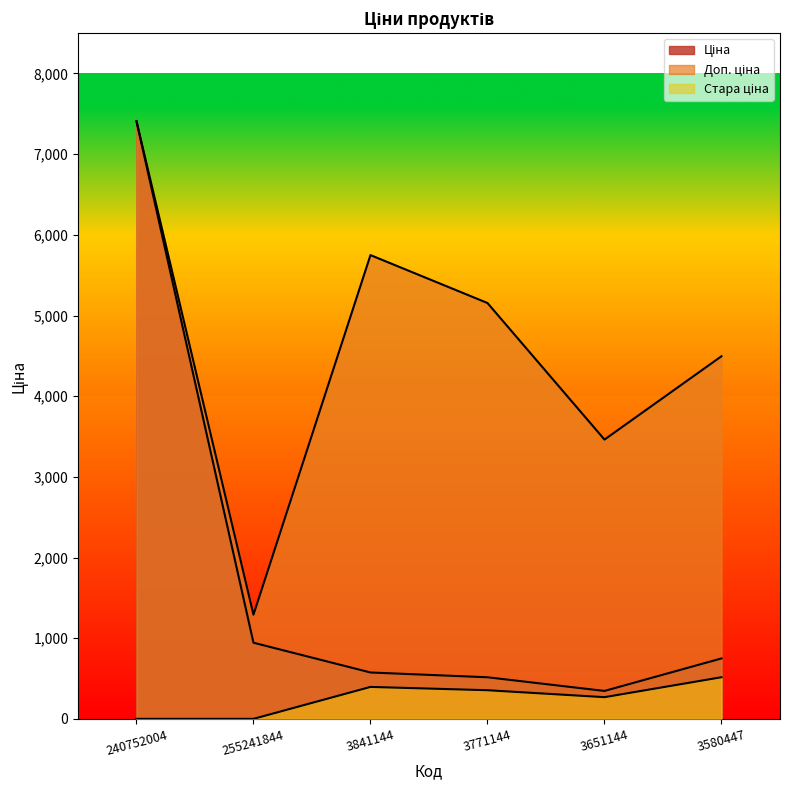

Rank the categories by Стара ціна value from lowest to highest.

240752004, 255241844, 3651144, 3771144, 3841144, 3580447